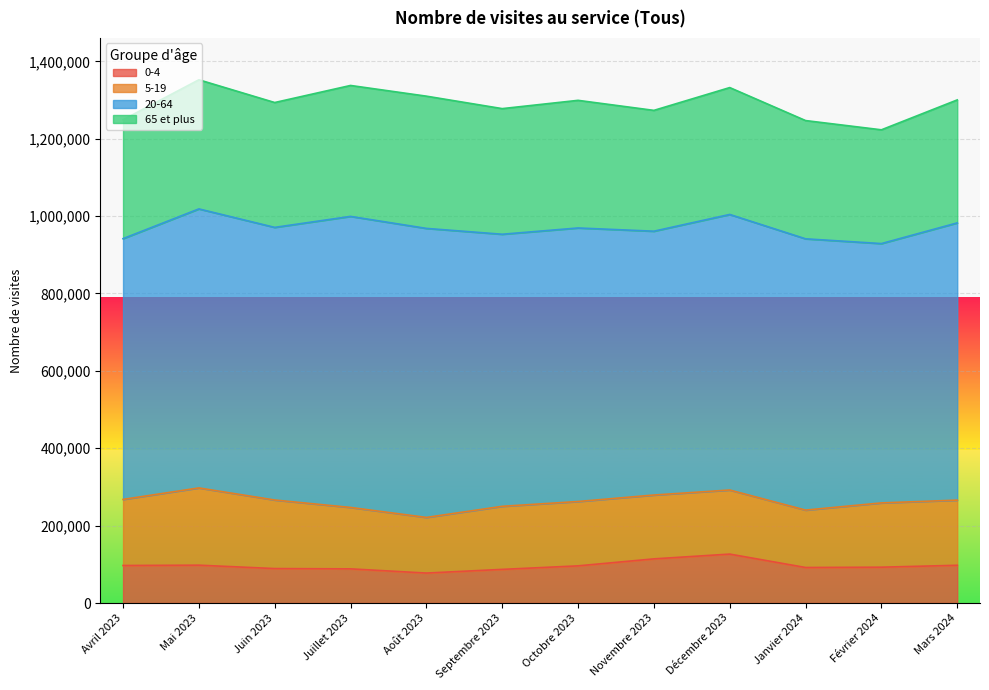

Where is the first local maximum for 65 et plus?

Mai 2023